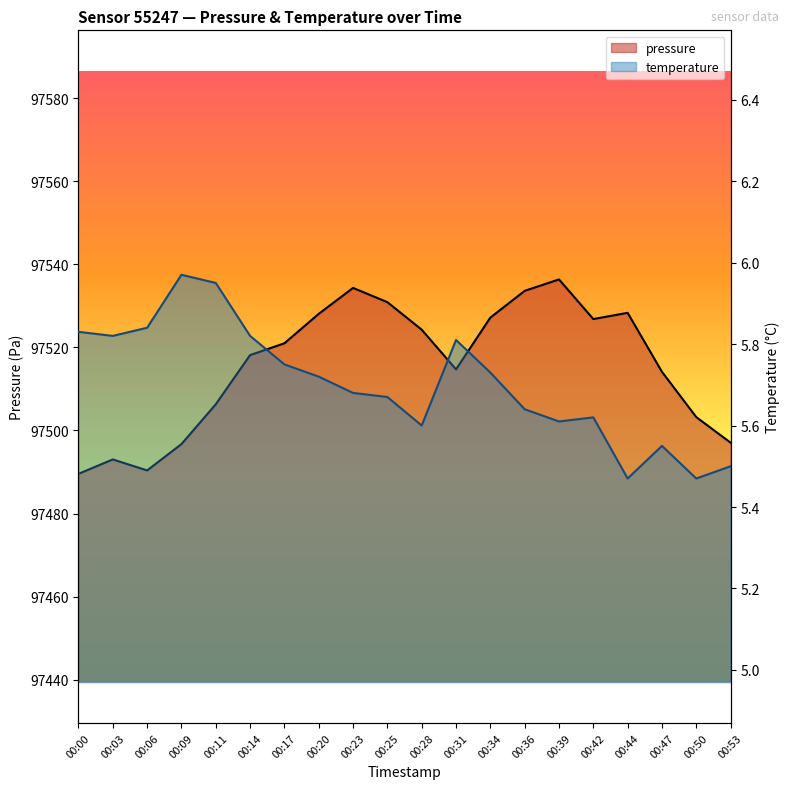

At which category is the sum across all series the highest?

00:39